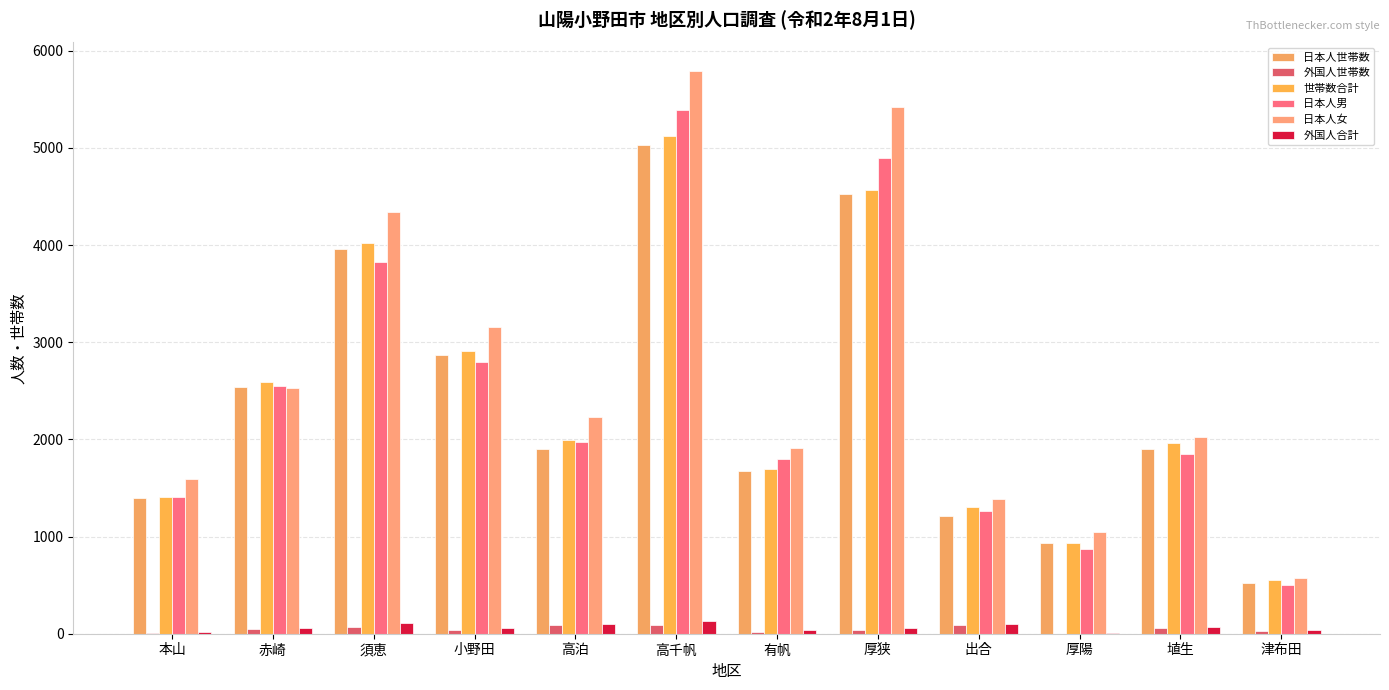

Reading left to right, extract all data points from this chart.

日本人世帯数: 1398	2544	3957	2867	1903	5035	1674	4524	1212	937	1903	522
外国人世帯数: 6	52	65	42	88	92	22	43	89	1	57	30
世帯数合計: 1404	2596	4022	2909	1991	5127	1696	4567	1301	938	1960	552
日本人男: 1410	2549	3830	2797	1970	5387	1798	4893	1266	868	1846	499
日本人女: 1592	2530	4346	3154	2227	5796	1907	5421	1388	1043	2030	570
外国人合計: 15	64	108	58	102	131	36	64	97	4	73	34